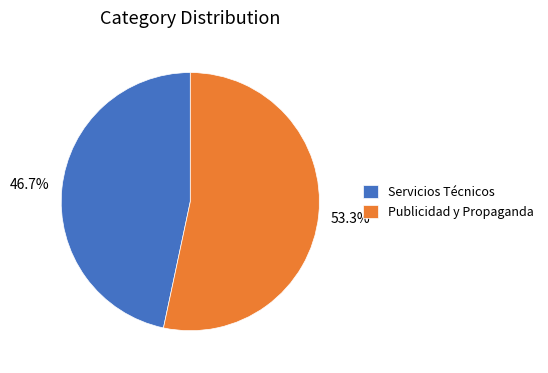

Combined, what portion of the pie is Servicios Técnicos and Publicidad y Propaganda?

100.0%